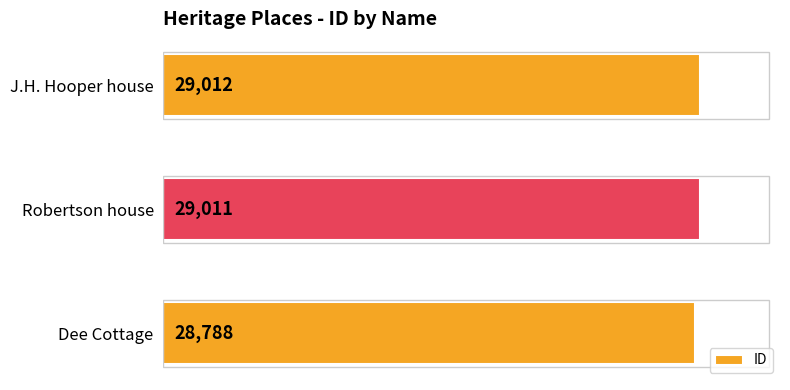

Where is the data nearest to the value 28900?

Robertson house